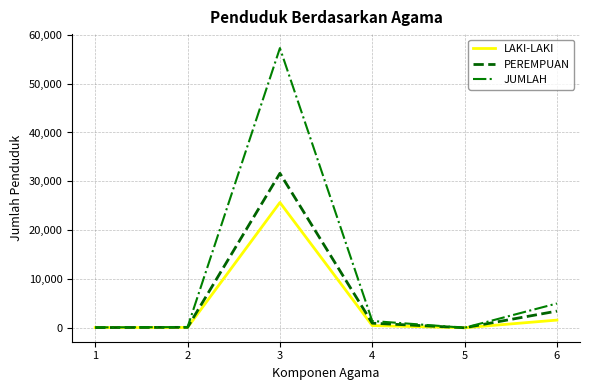

What is the highest value of the JUMLAH series?

57289